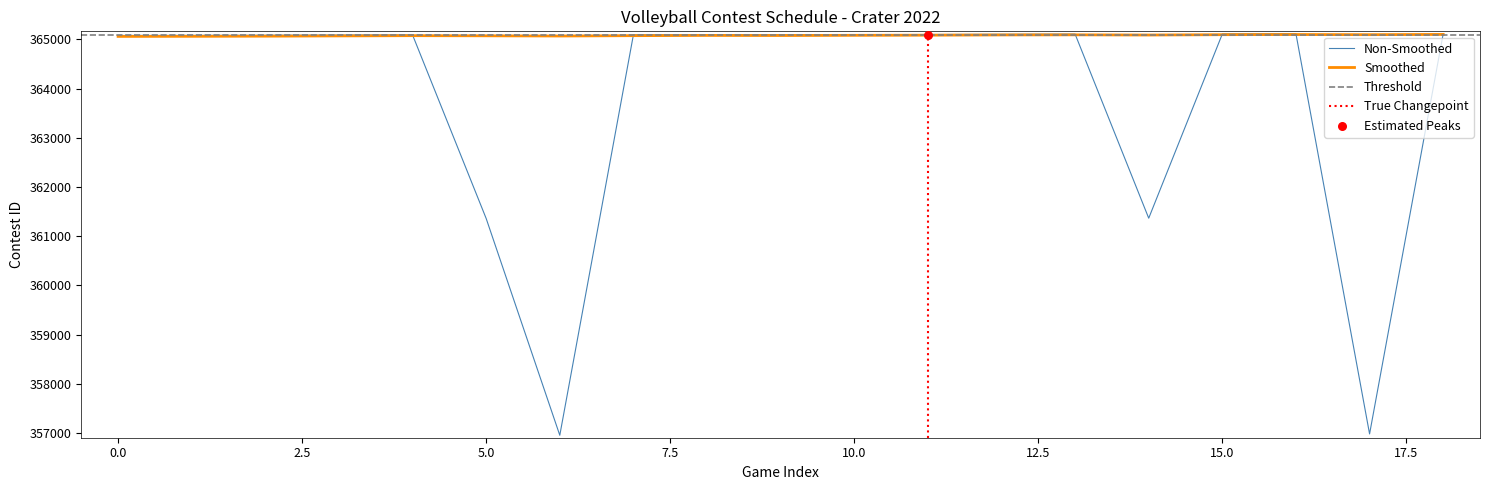

Which series has the largest total across all categories?

Smoothed